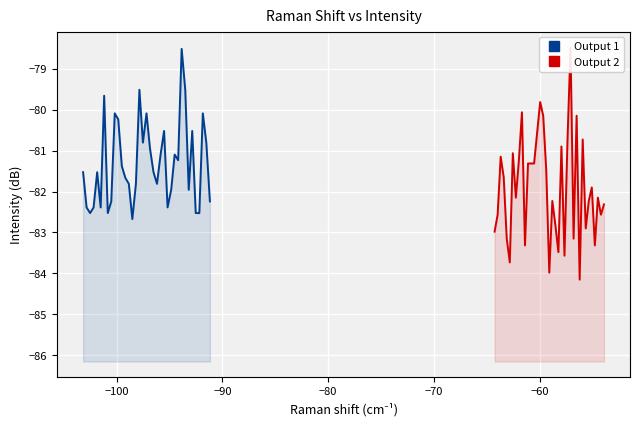

In Output 1, how many points are lower than both neighbors (excluding endpoints)?

9